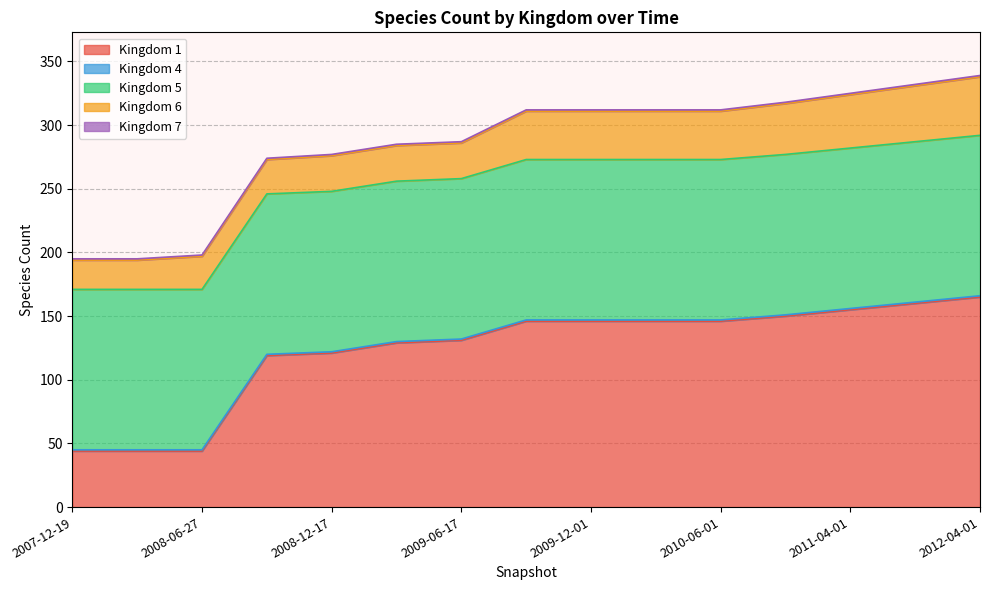

At which label does 1 first exceed 146?

2010-10-01